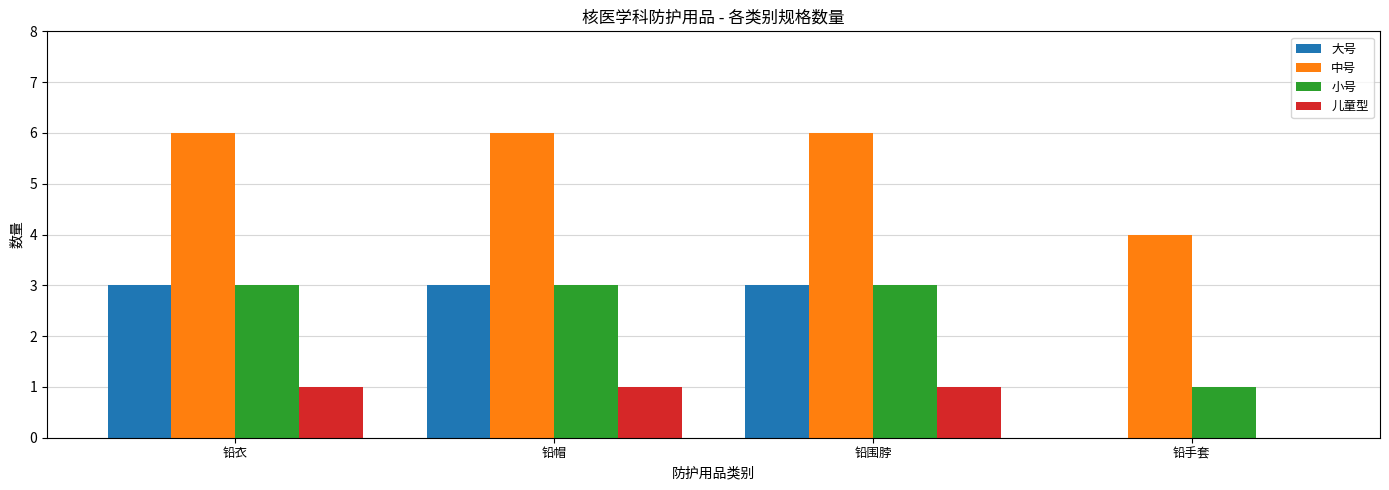

Which series changed the most between 铅衣 and 铅手套?

大号